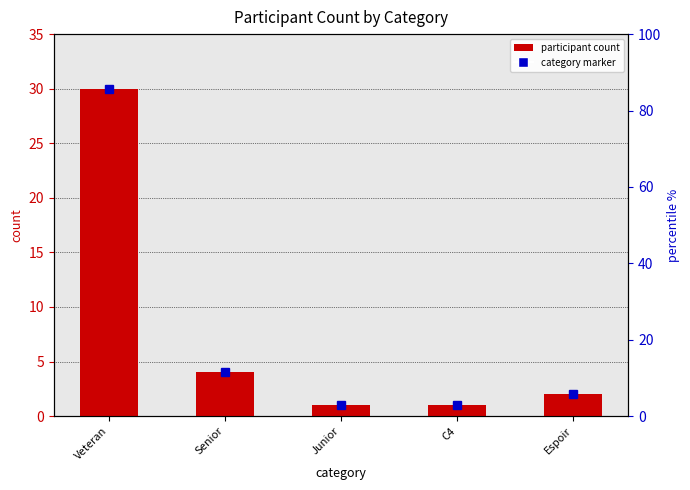

What position from the right is Espoir?

1